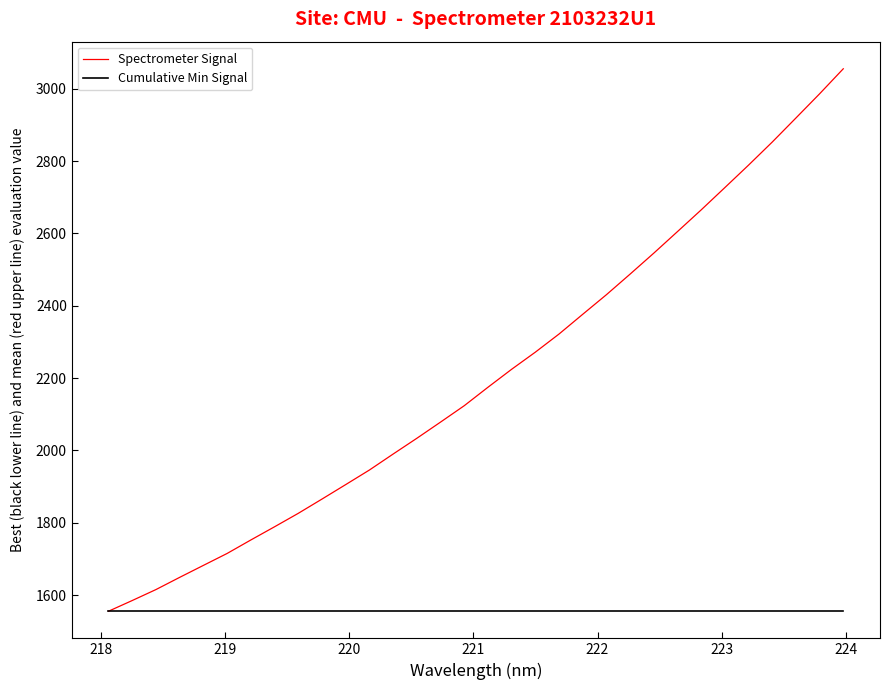

Which series has the largest total across all categories?

Spectrometer Signal